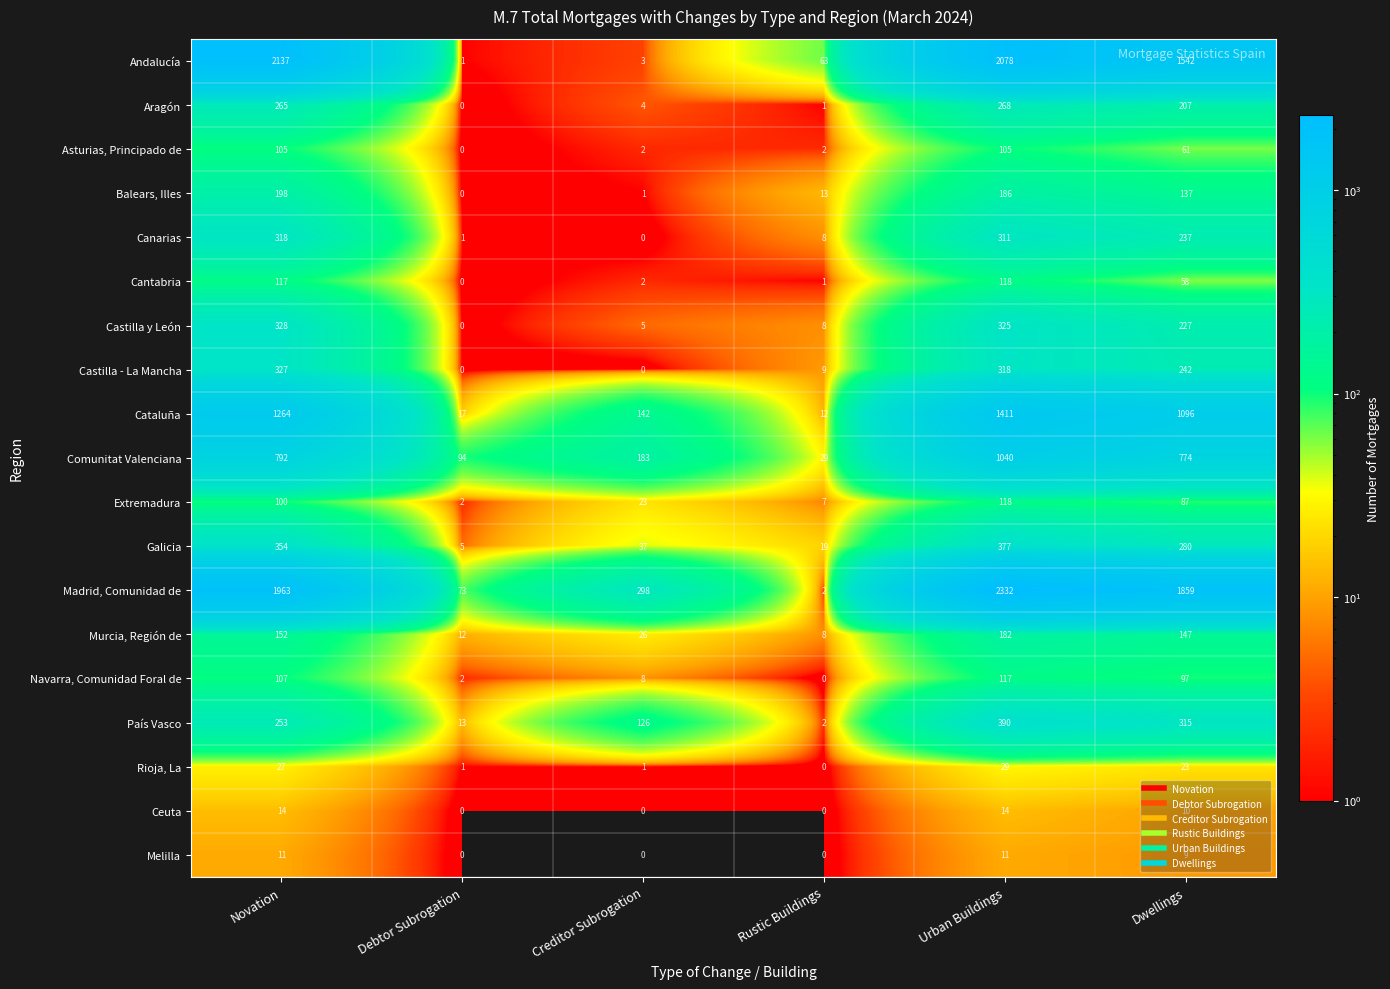

Rank the categories by Cantabria value from highest to lowest.

Urban Buildings, Novation, Dwellings, Creditor Subrogation, Rustic Buildings, Debtor Subrogation